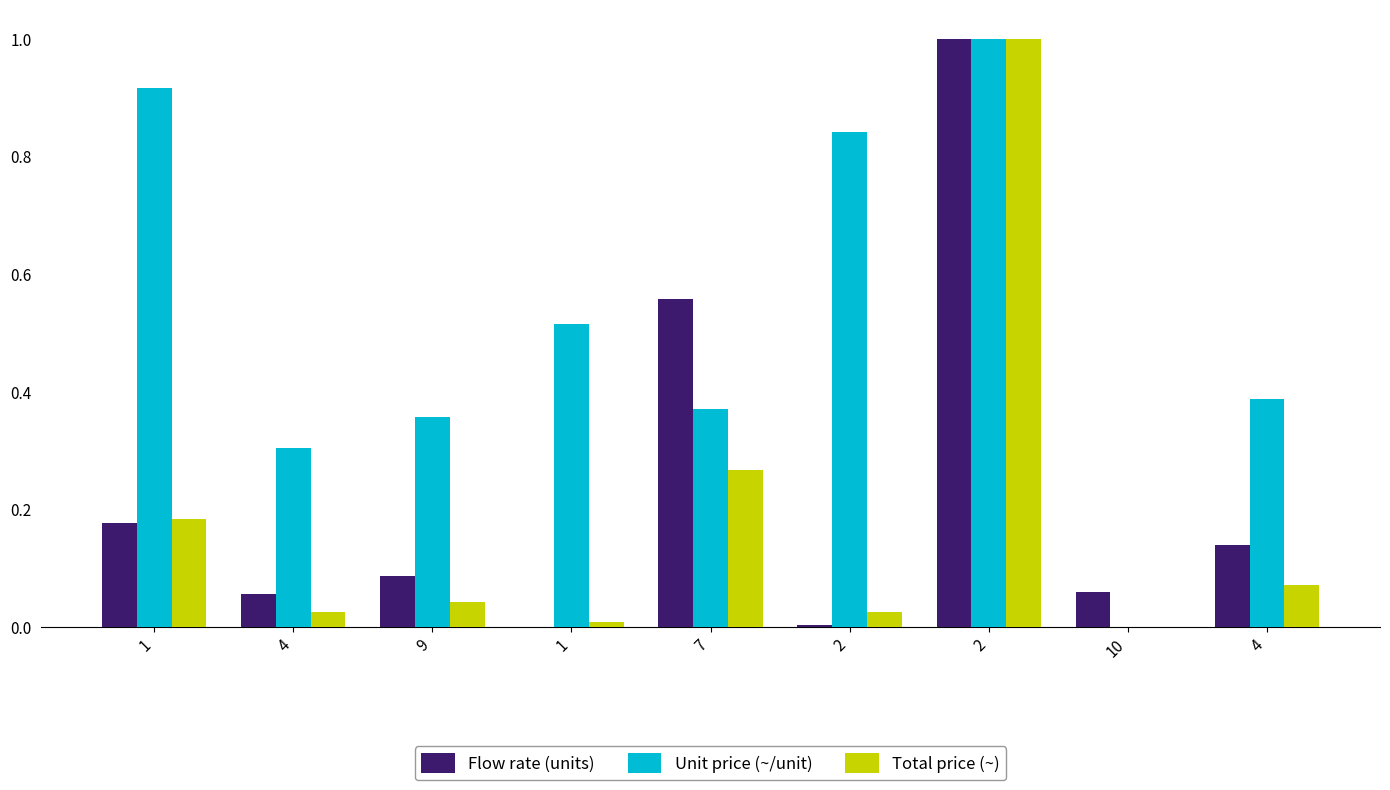

Rank the series at 1 from highest to lowest value.

Unit price (~/unit), Total price (~), Flow rate (units)